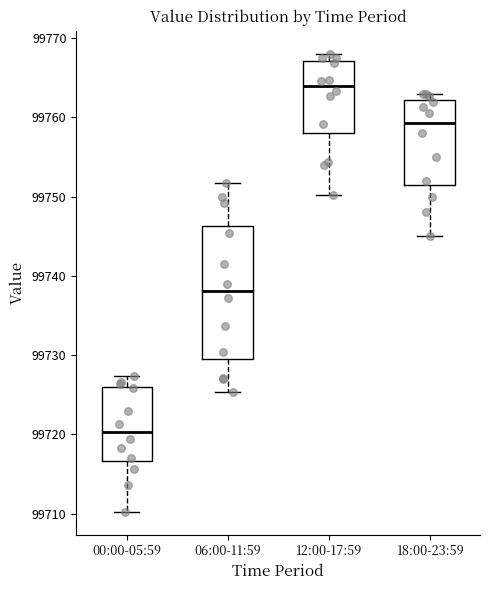

Comparing the boxes themselves (not the whiskers), which one is the tallest?

06:00-11:59